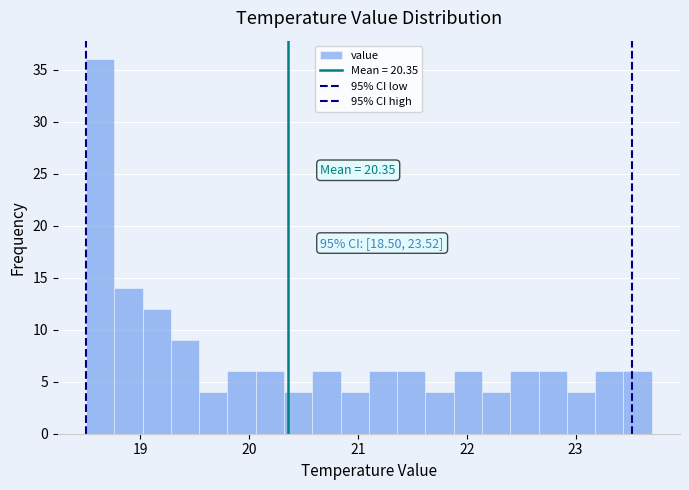

Read against the x-axis, roughly where is the centre of the tallest bar?

18.6